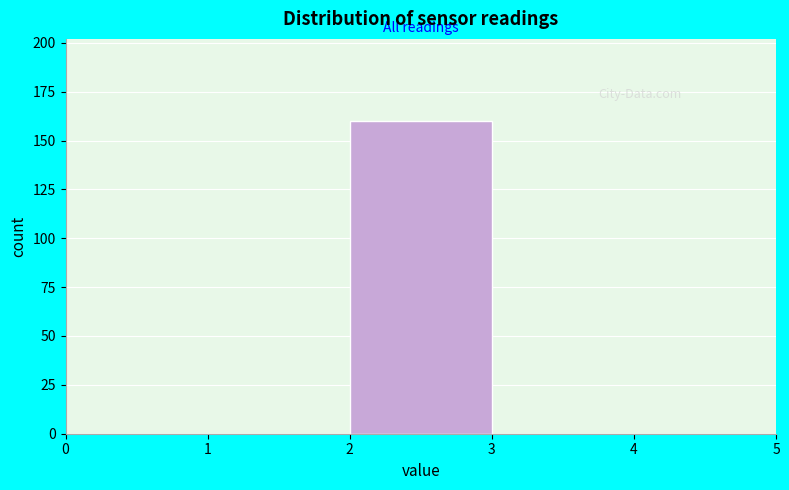

Over which range of the x-axis is the bar tallest?

2 to 3